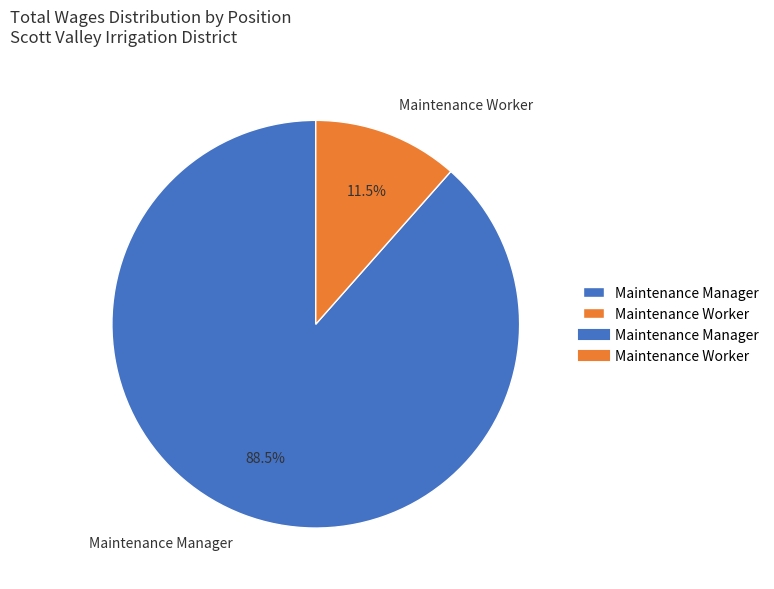

Do Maintenance Worker and Maintenance Manager together represent more than half of the pie?

Yes